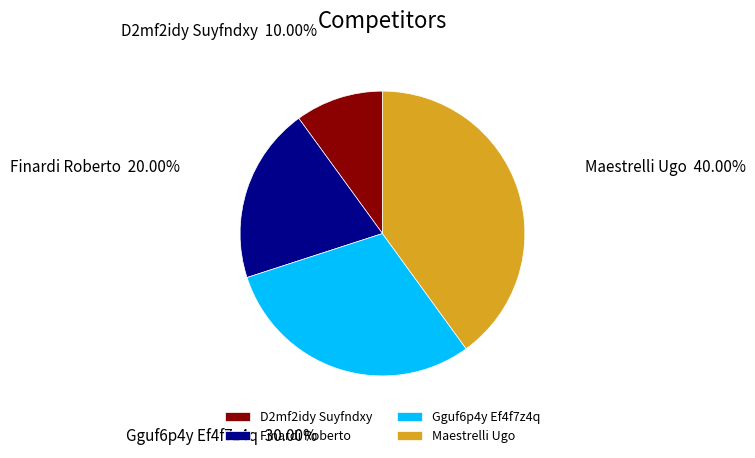

How many slices are in this pie chart?

4